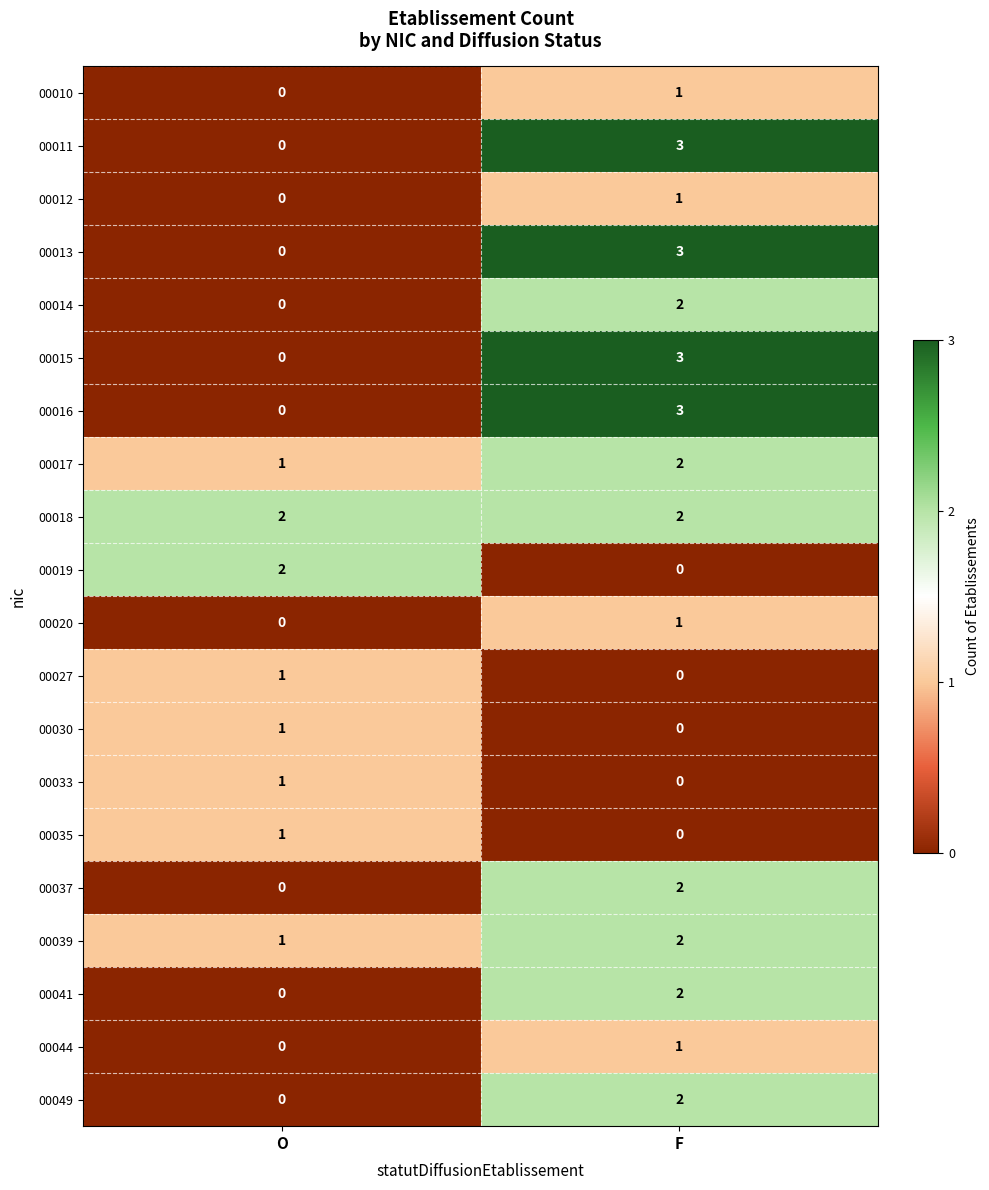

List the labels in order of 00015 value, largest first.

F, O